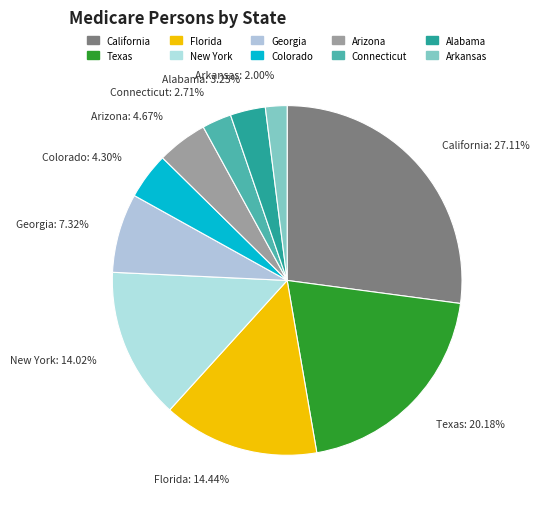

The California slice represents 15% of the pie. True or false?

False